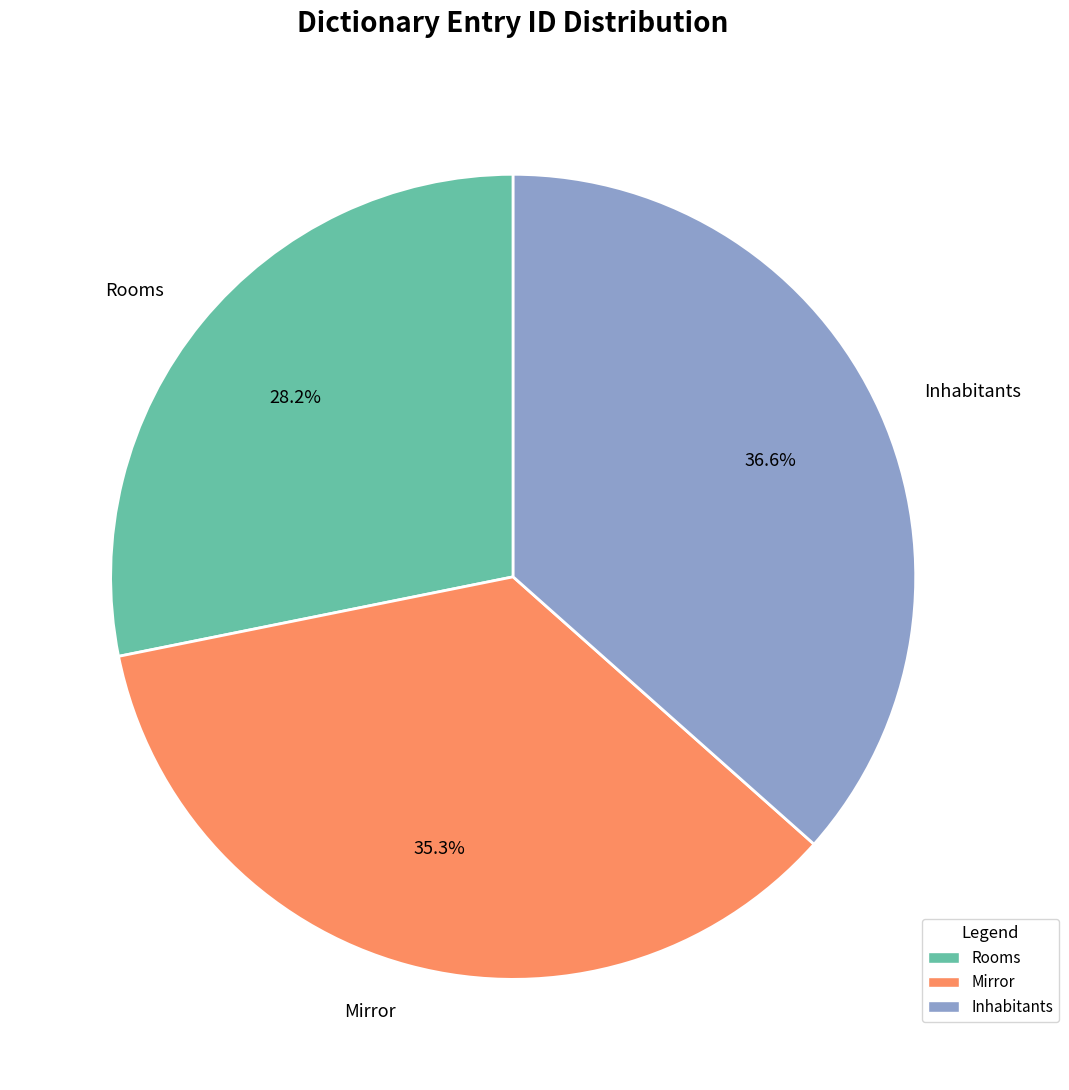

True or false: Inhabitants accounts for 25% of the total.

False